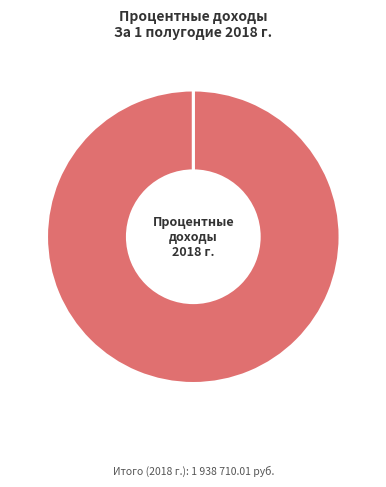

Count the number of slices in the pie.

4